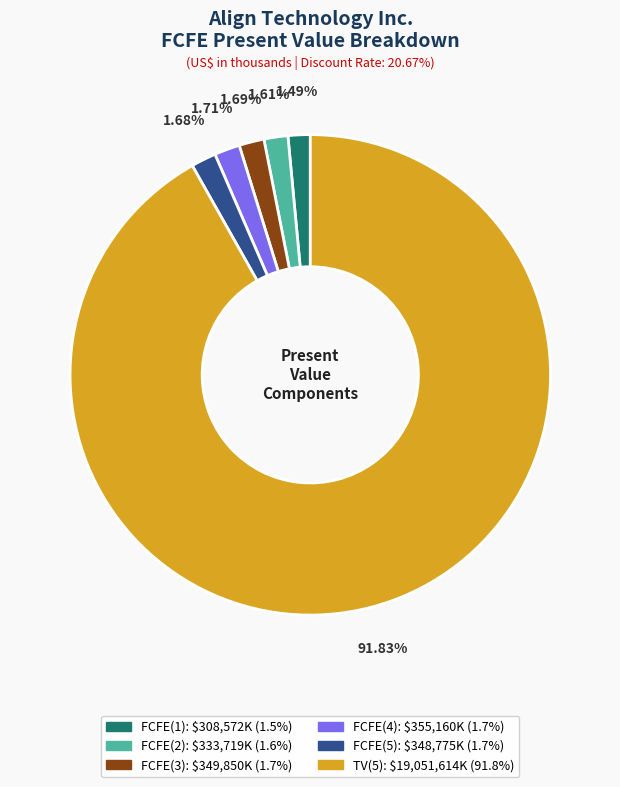

To the nearest percent, what is the combined percentage of FCFE(2) and FCFE(4)?

3%